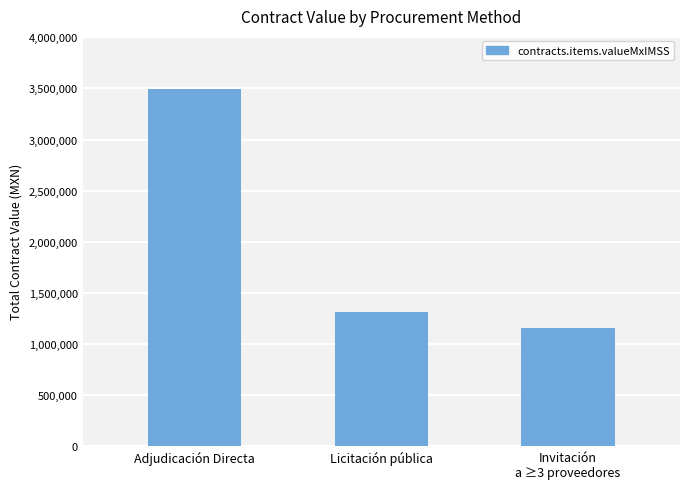

What is the smallest value displayed?

1156334.4